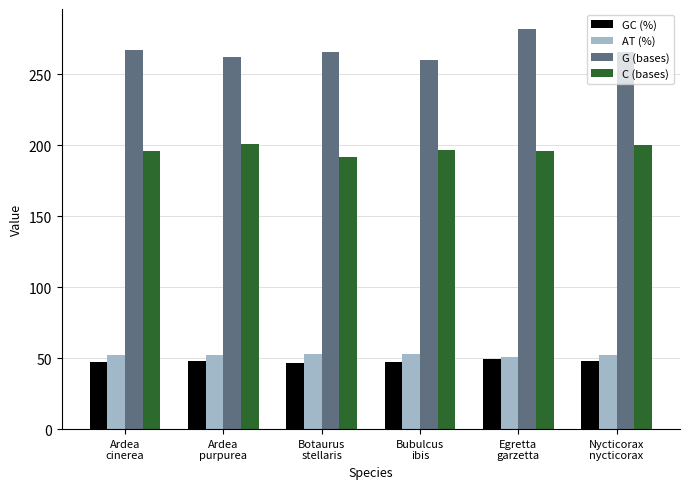

What is the difference between the highest and lowest values at Botaurus
stellaris?

219.1